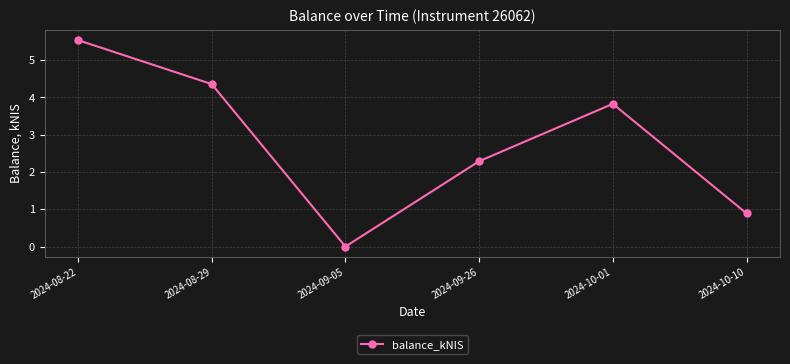

What position from the right is 2024-10-10?

1